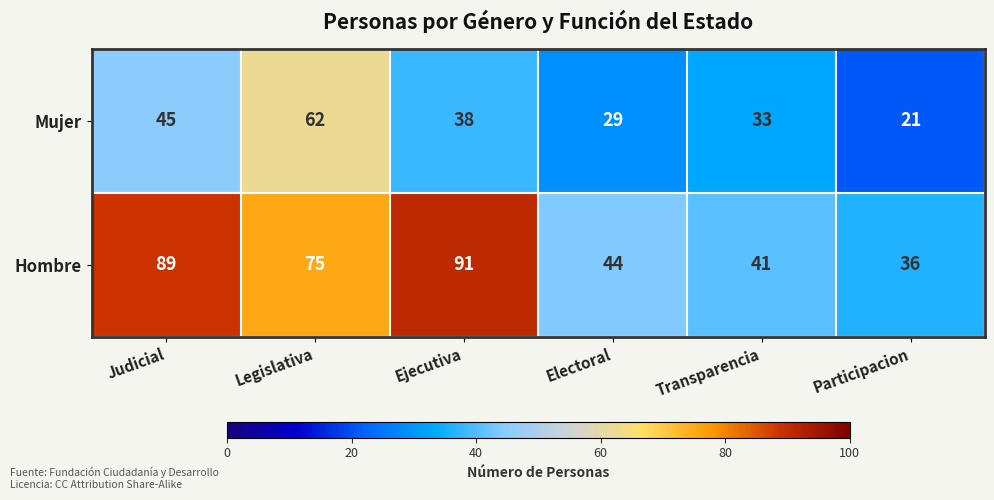

Read the Mujer value at Electoral.

29